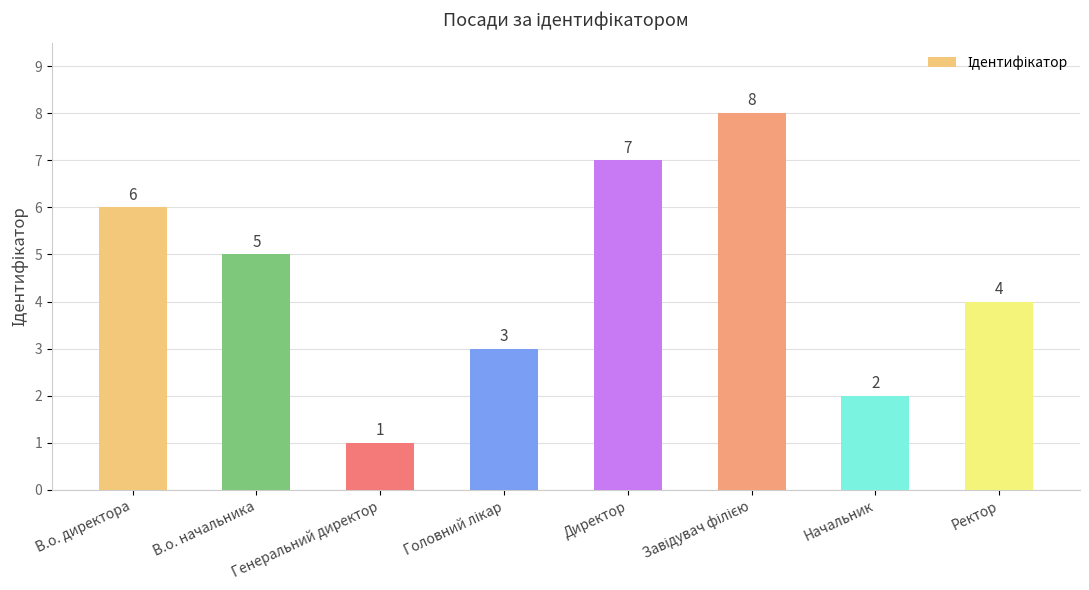

What is the label of the 2nd bar from the right?

Начальник